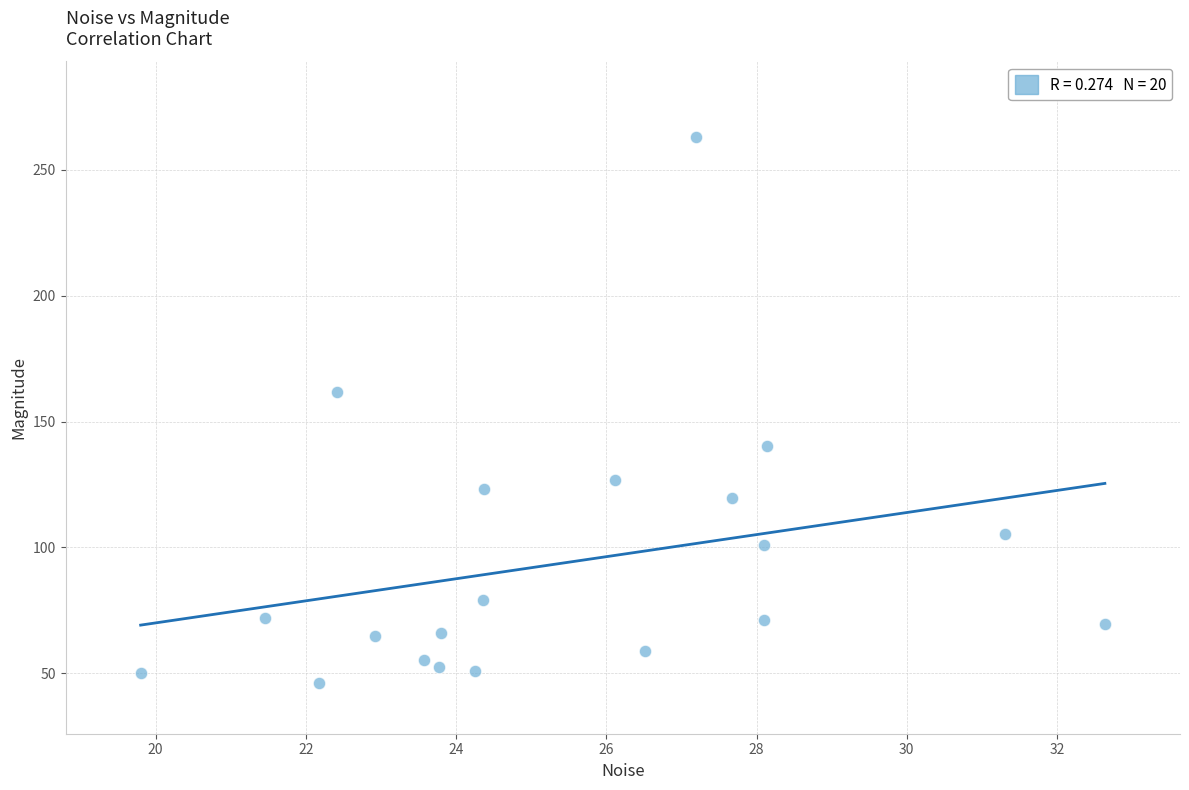

What is the range of Y values (max minus min)?

217.0